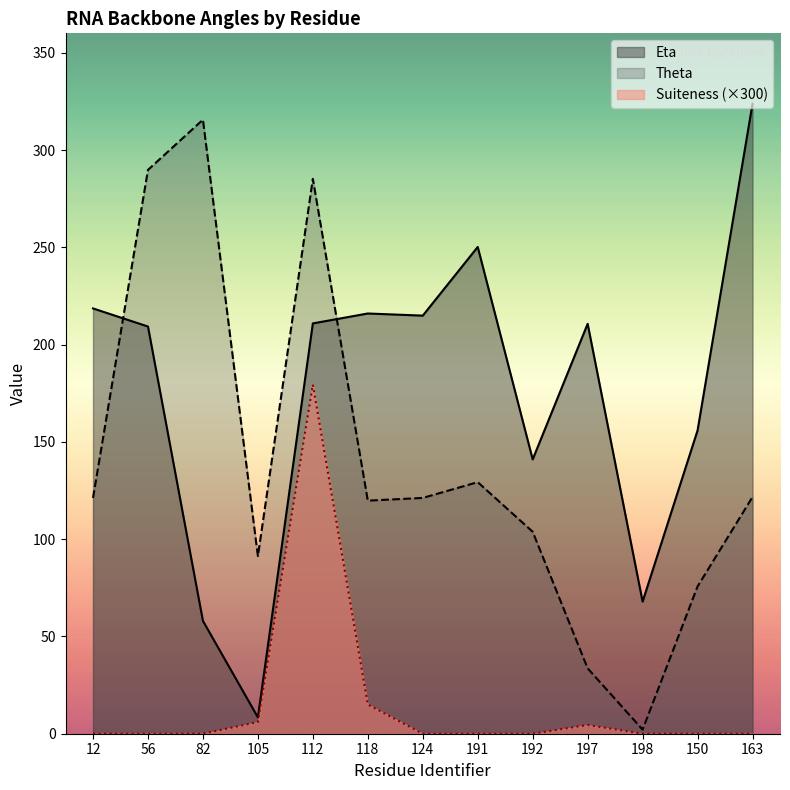

What are all the series names shown in the legend?

Eta, Theta, Suiteness (×300)